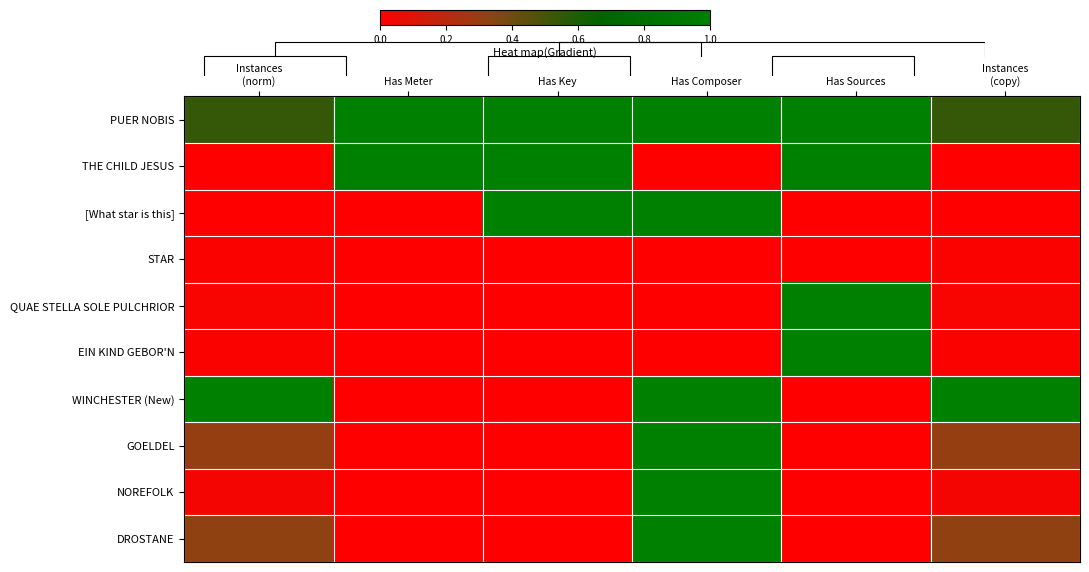

Is it true that QUAE STELLA SOLE PULCHRIOR equals 0.0 at Instances (norm)?

True